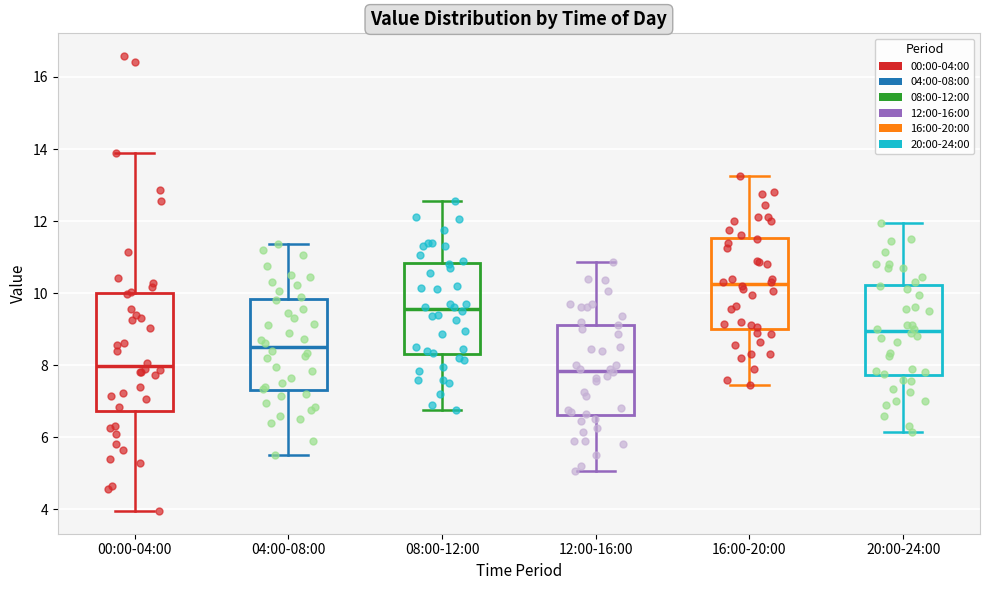

Comparing the boxes themselves (not the whiskers), which one is the tallest?

00:00-04:00